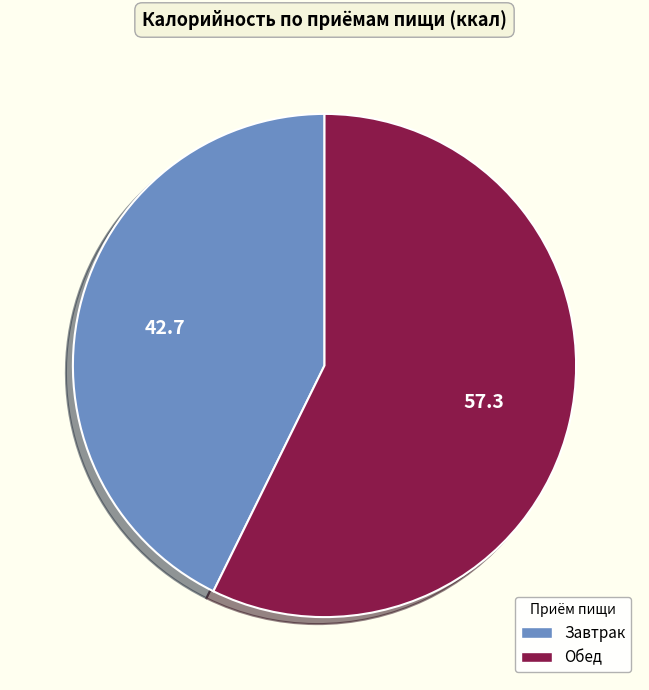

True or false: Обед accounts for 57% of the total.

True